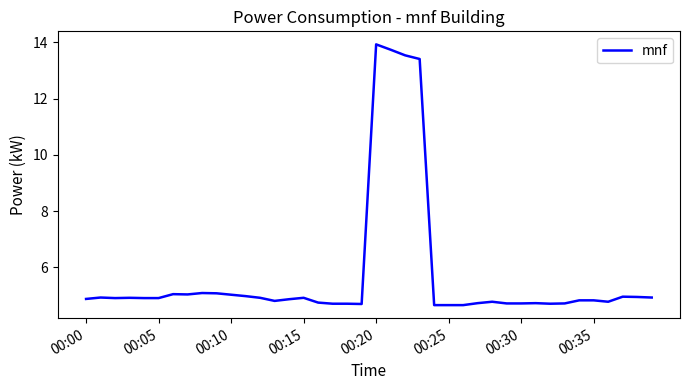

What is the greatest value displayed?

13.9